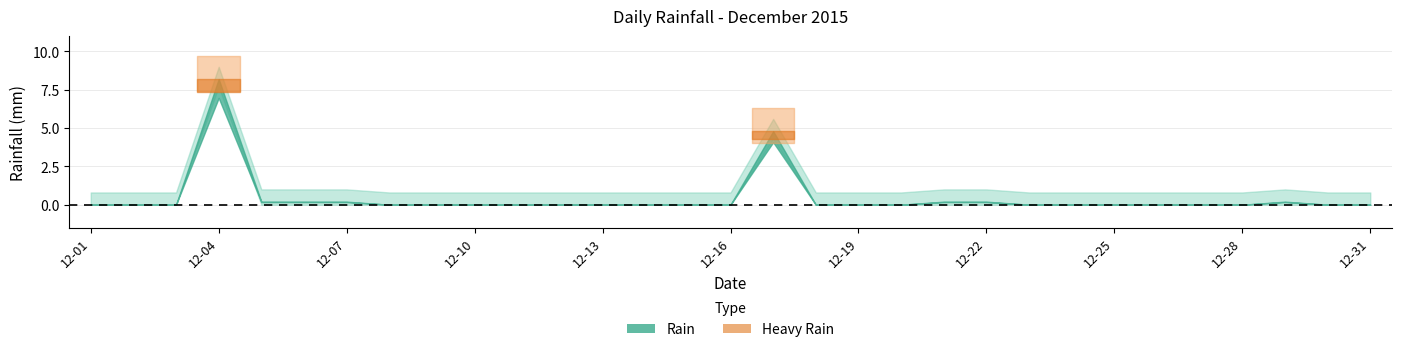

What is the difference between the second highest and minimum values?

4.8